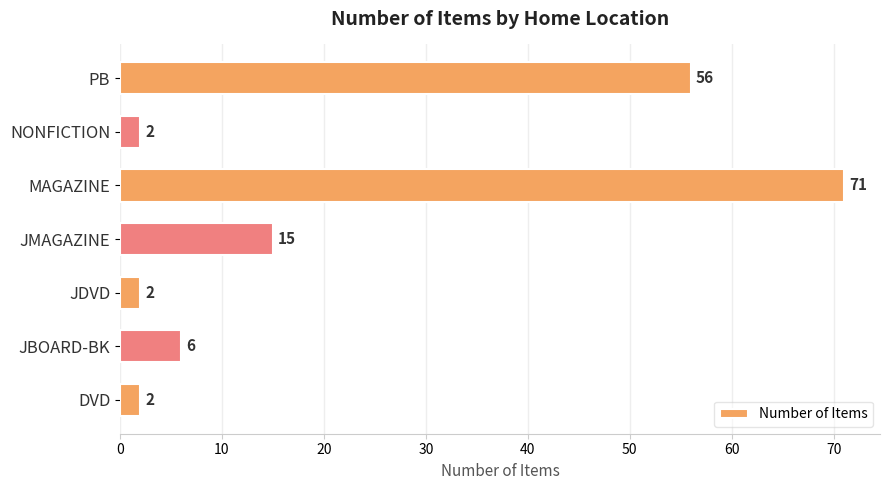

Reading top to bottom, what are all the values shown in this chart?

PB=56	NONFICTION=2	MAGAZINE=71	JMAGAZINE=15	JDVD=2	JBOARD-BK=6	DVD=2